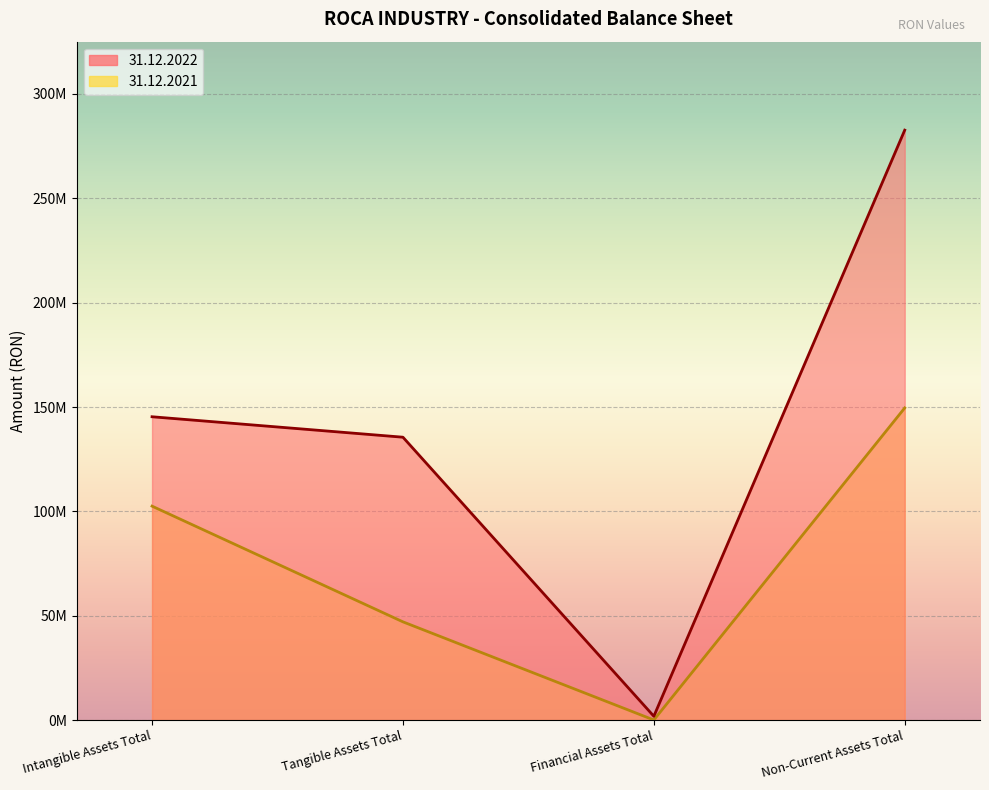

True or false: 31.12.2021 and 31.12.2022 cross at least once.

False